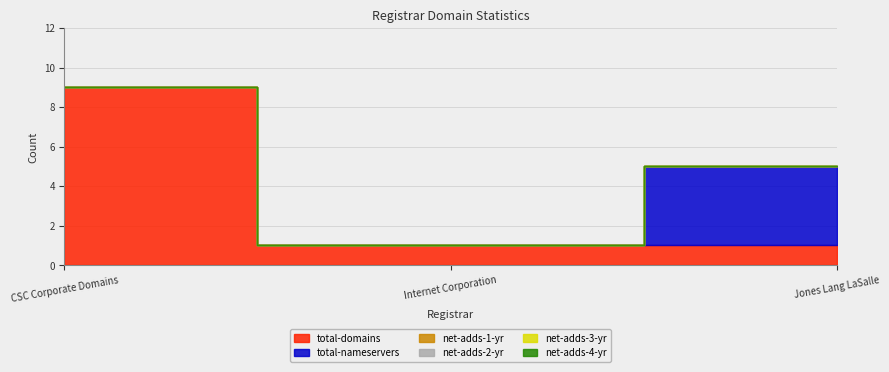

What is the sum of the total-nameservers values at CSC Corporate Domains and Jones Lang LaSalle?

4